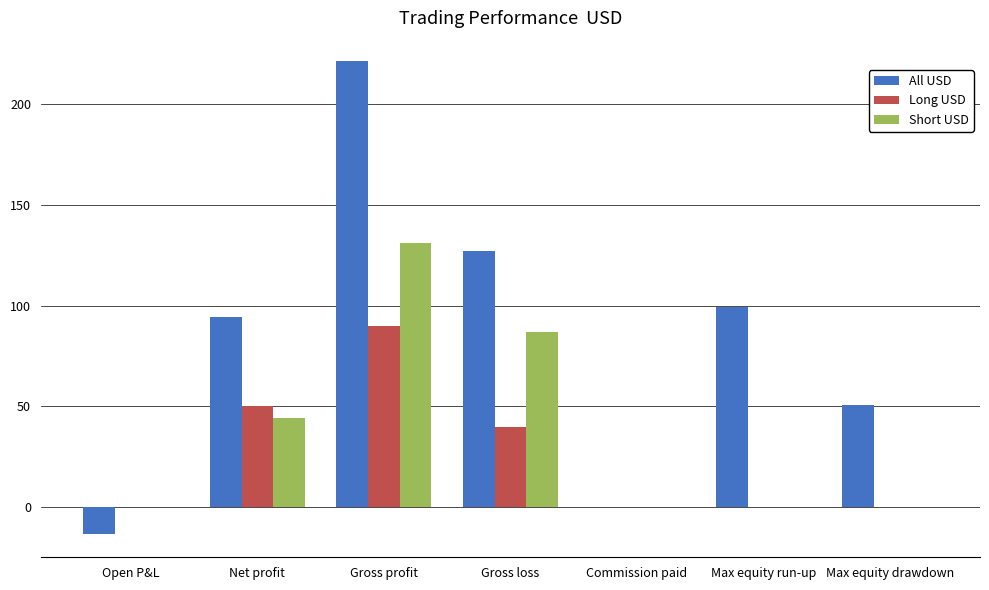

What is the sum of all Short USD values?

262.8